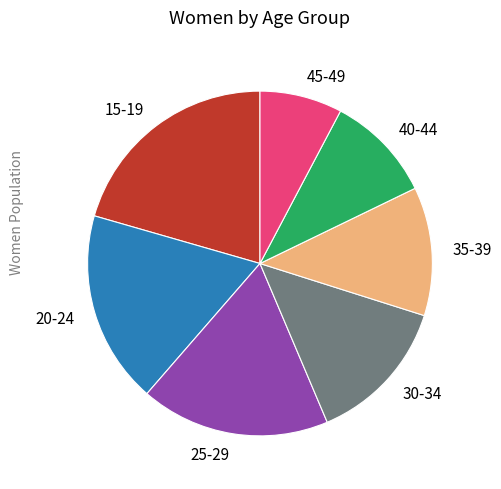

Approximately how many times larger is the value at 45-49 compared to 30-34?

0.6